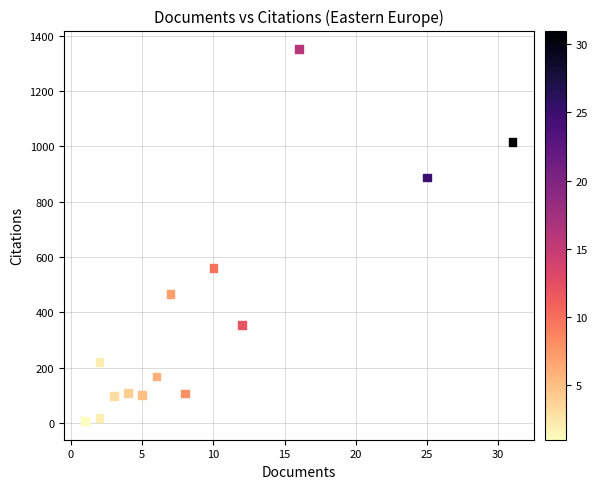

What Y value in the scatter plot is closest to 679?

559